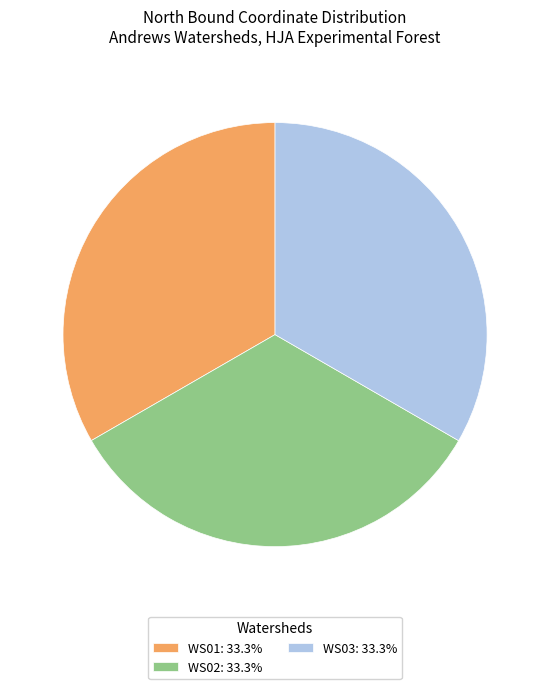

How many segments does this pie chart have?

3